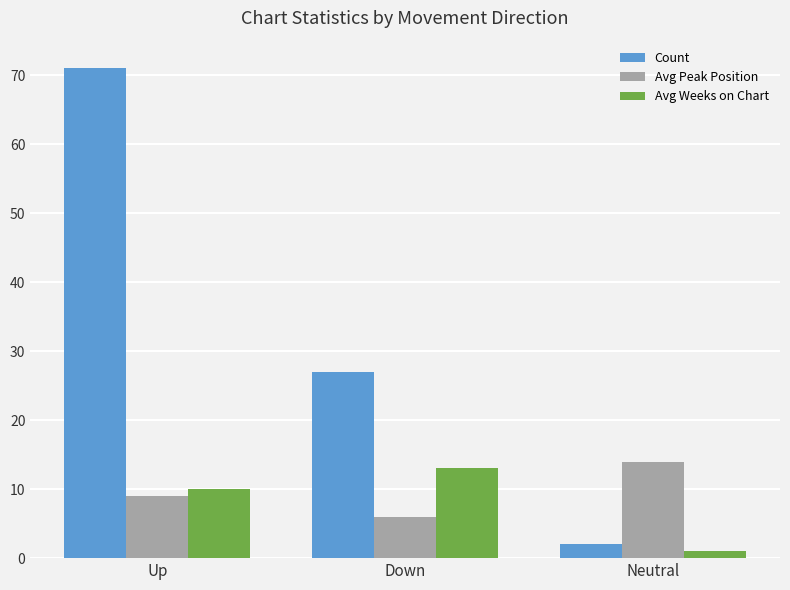

At which label does Avg Weeks on Chart reach its peak?

Down